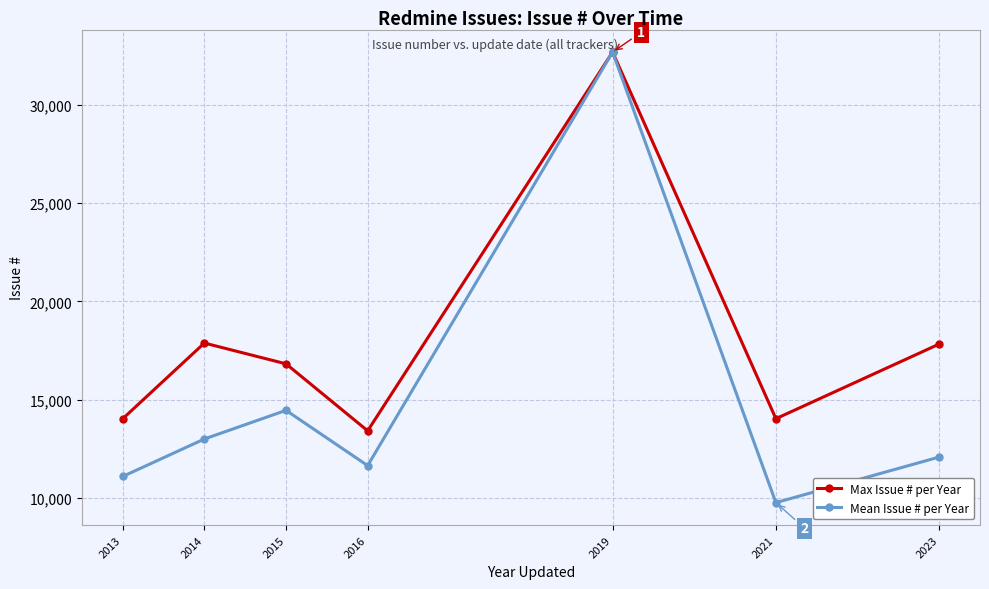

Where is the first local minimum for Mean Issue # per Year?

2016